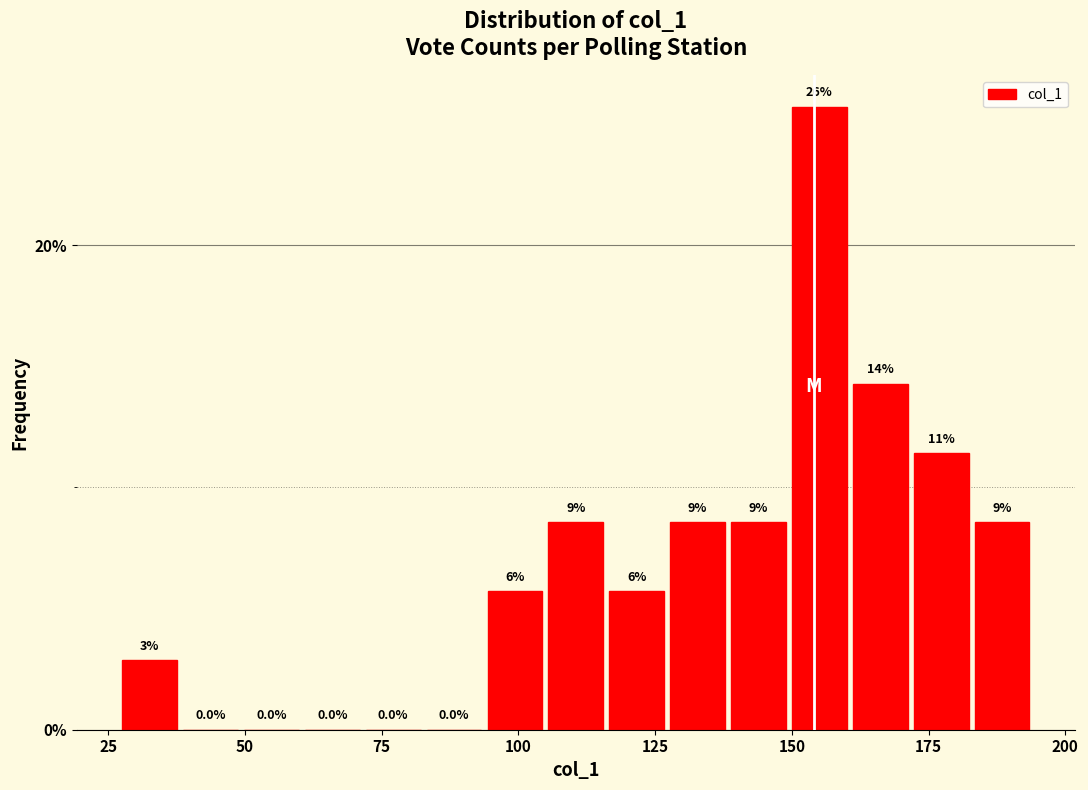

Read against the x-axis, roughly where is the centre of the tallest bar?

155